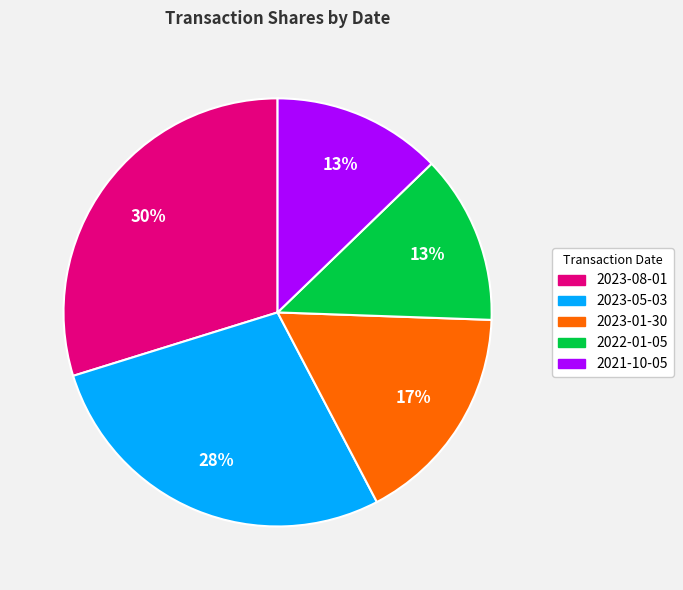

To the nearest percent, what is the combined percentage of 2023-08-01 and 2023-01-30?

47%